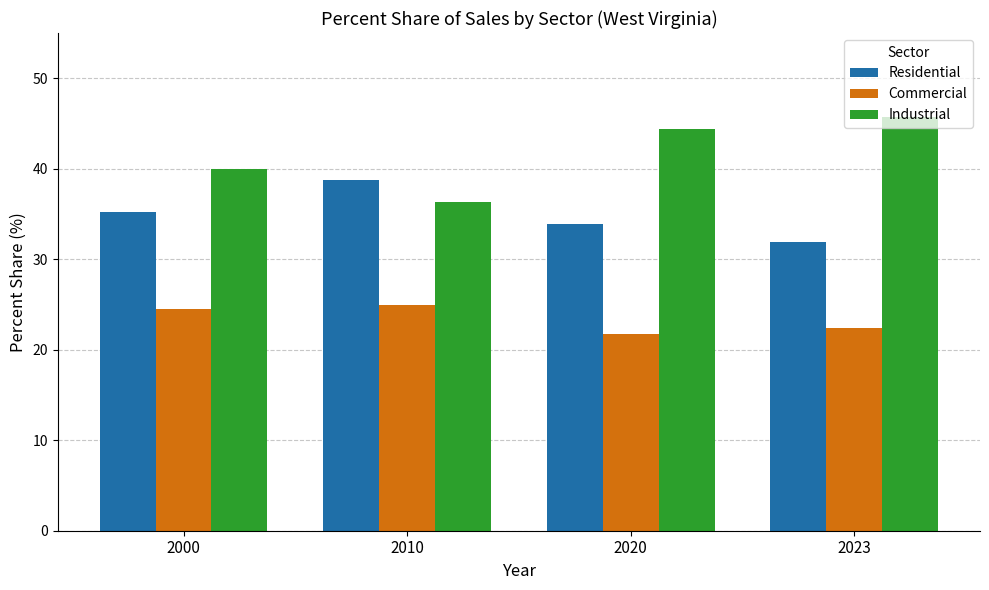

Which series has the largest range (max minus min)?

Industrial